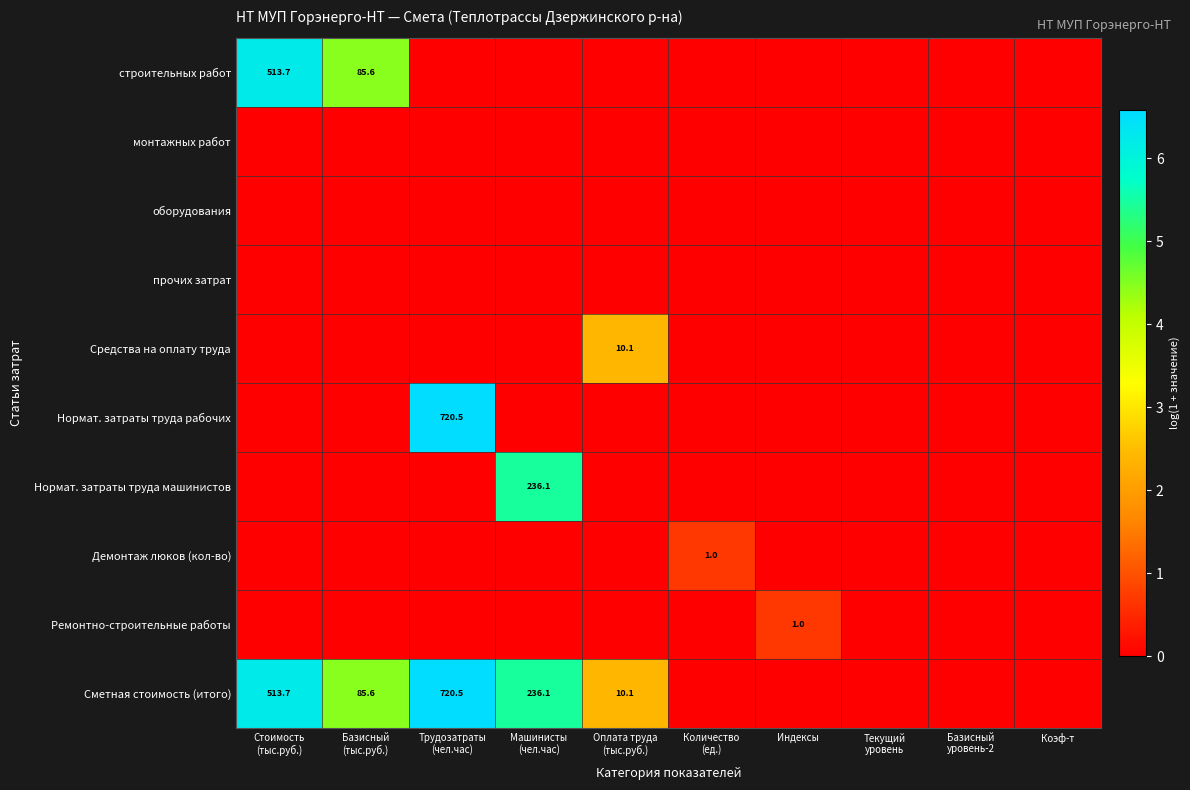

The Нормат. затраты труда машинистов series shows -3.6 at Оплата труда (тыс.руб.). True or false?

False